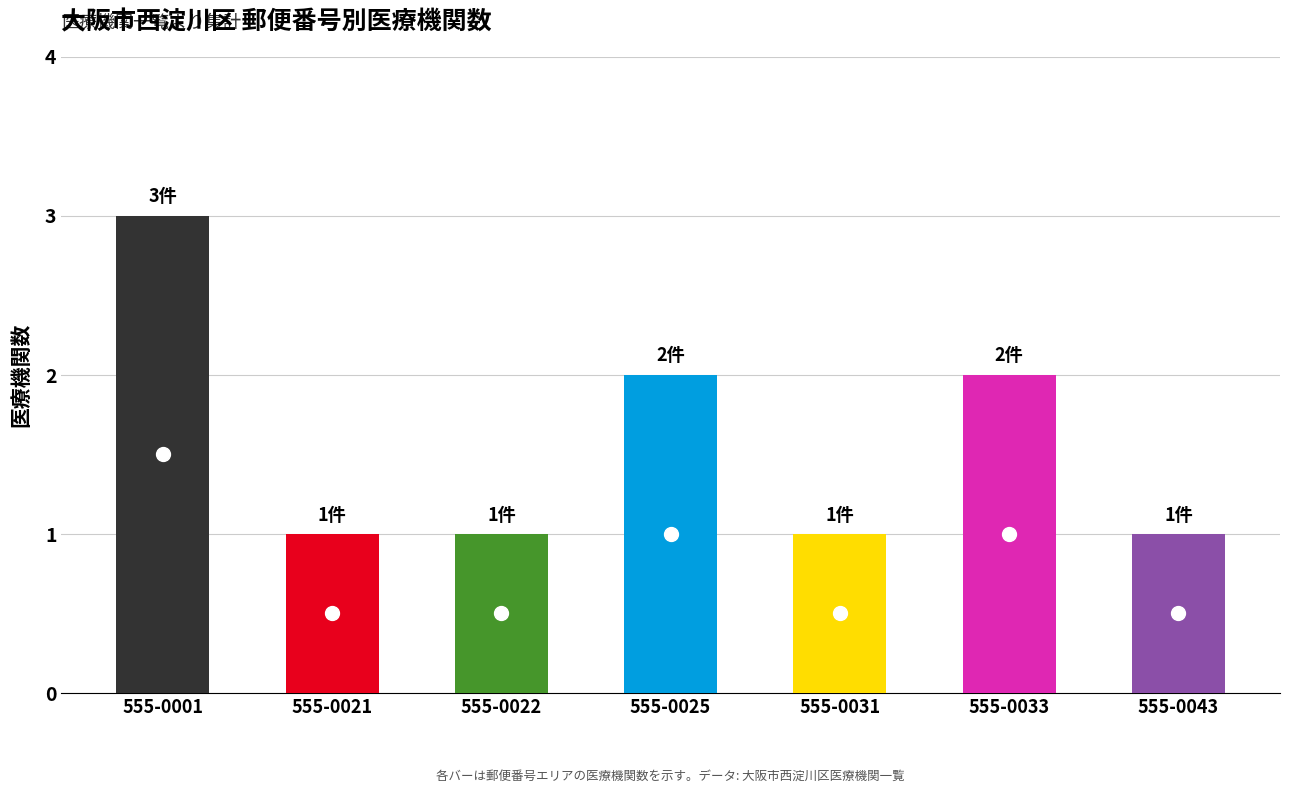

What is the value of the 7th bar from the left?

1